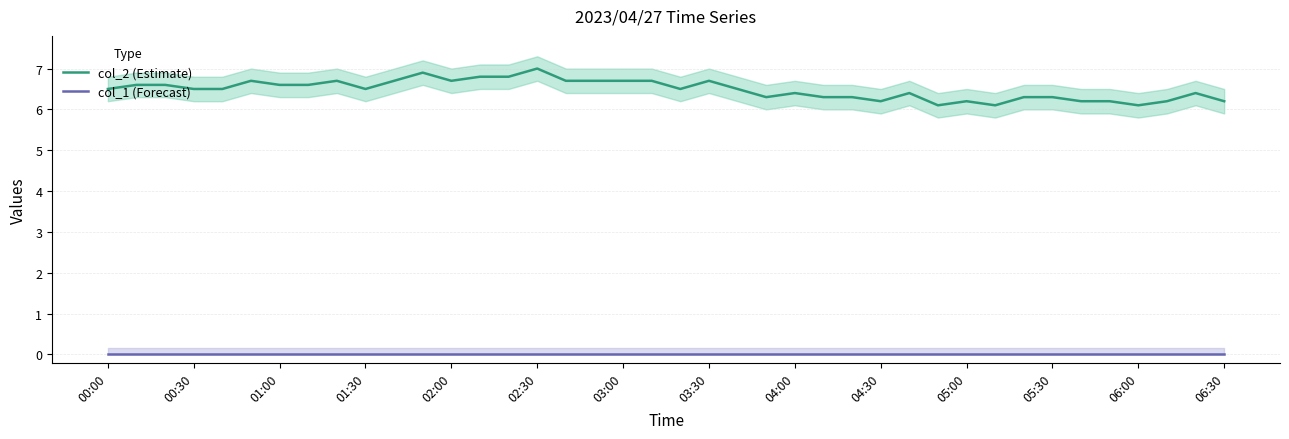

Which series has the widest spread of values?

col_2 (Estimate)